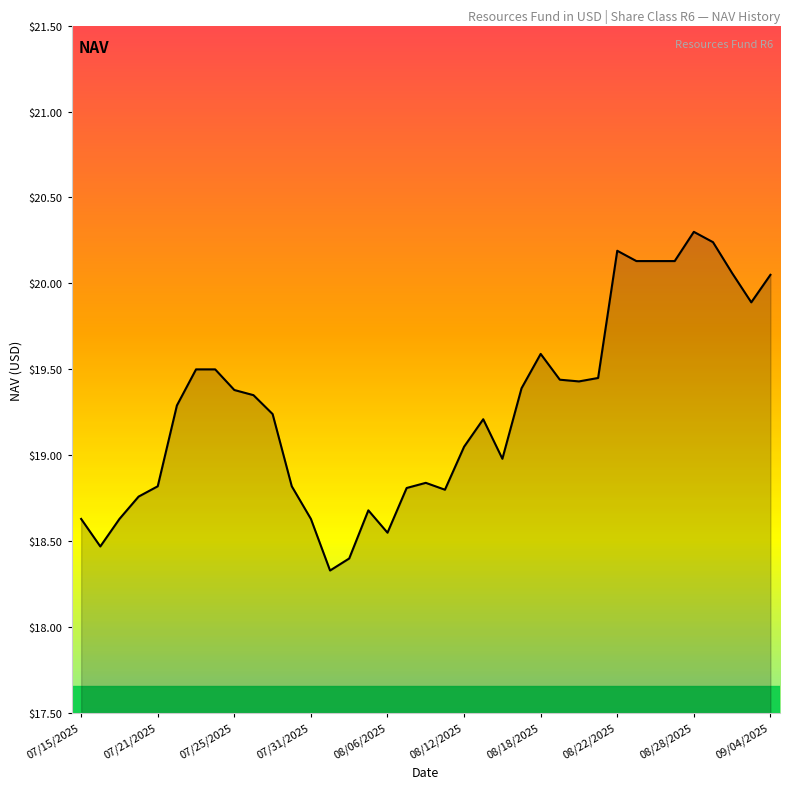

What is the difference between the maximum and minimum values?

2.0